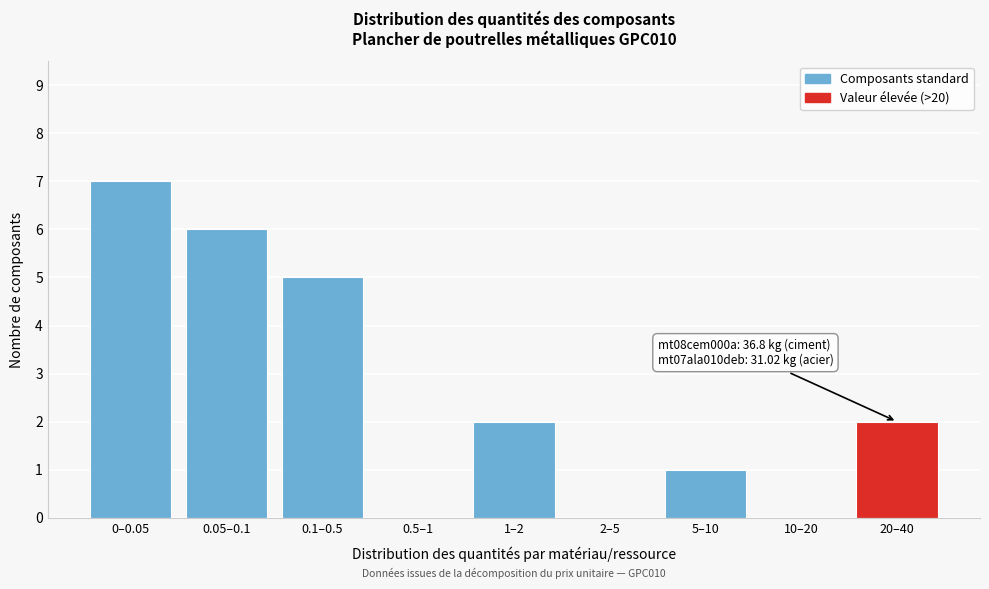

Reading right to left, transcribe all the data shown in this chart.

20–40=2	10–20=0	5–10=1	2–5=0	1–2=2	0.5–1=0	0.1–0.5=5	0.05–0.1=6	0–0.05=7